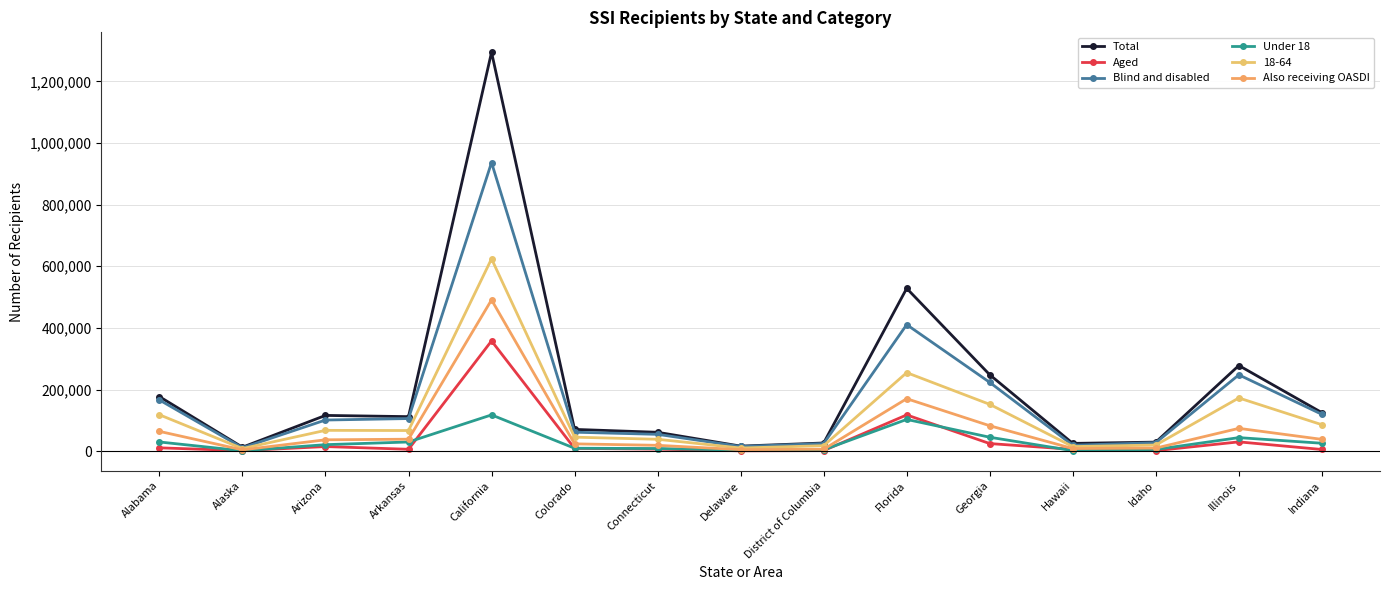

How many data points in Also receiving OASDI are less than 36921?

7